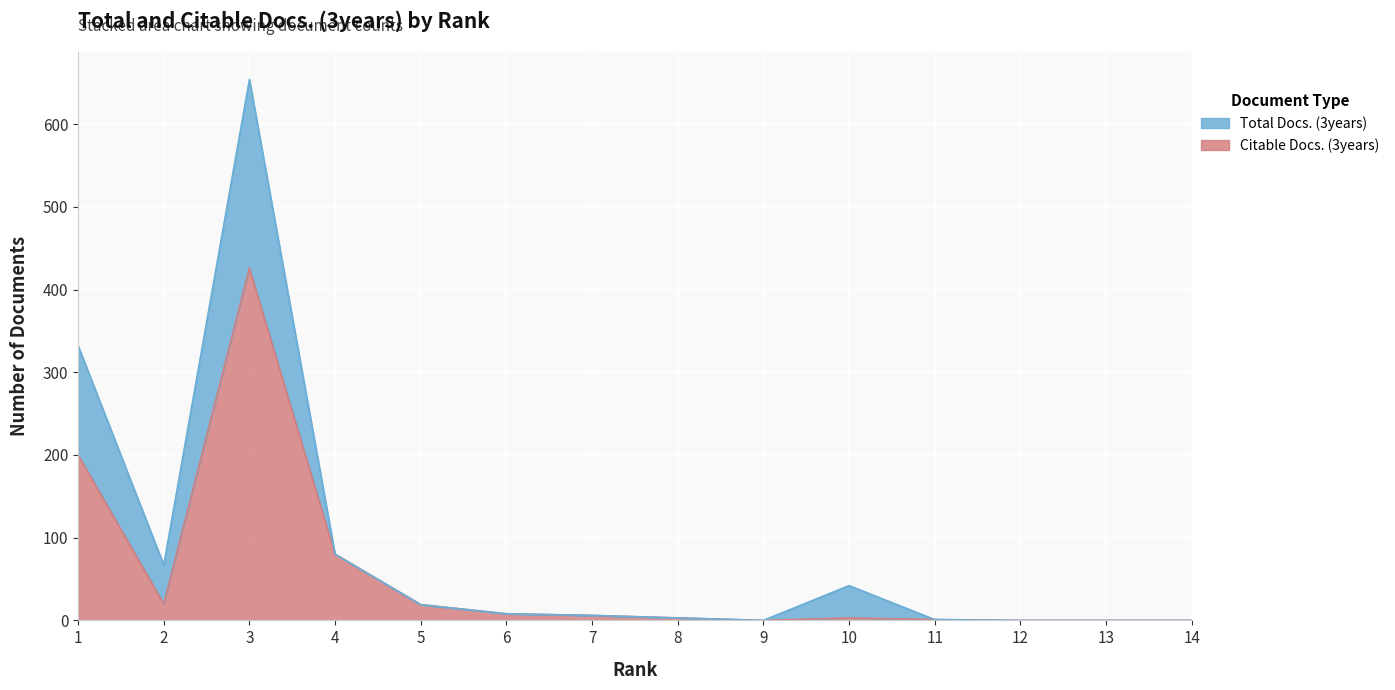

At which category does Citable Docs. (3years) reach its first local peak?

3